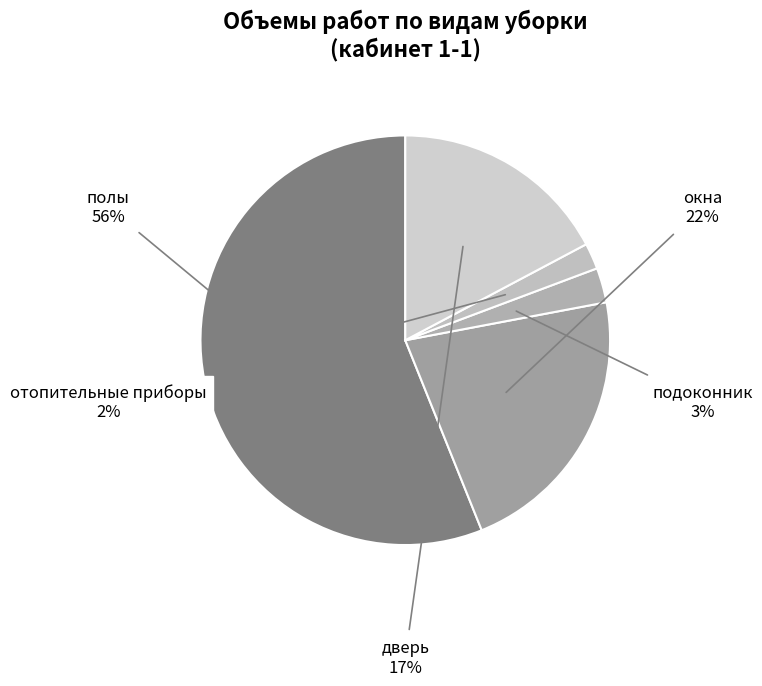

What percentage is the подоконник slice, to the nearest percent?

3%